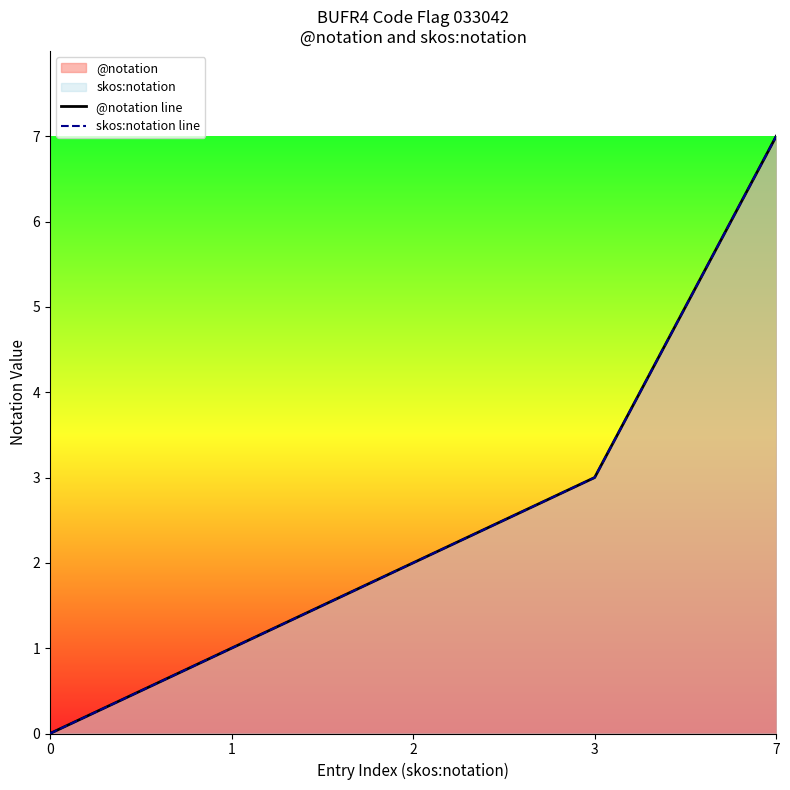

Does the chart have visible grid lines?

No